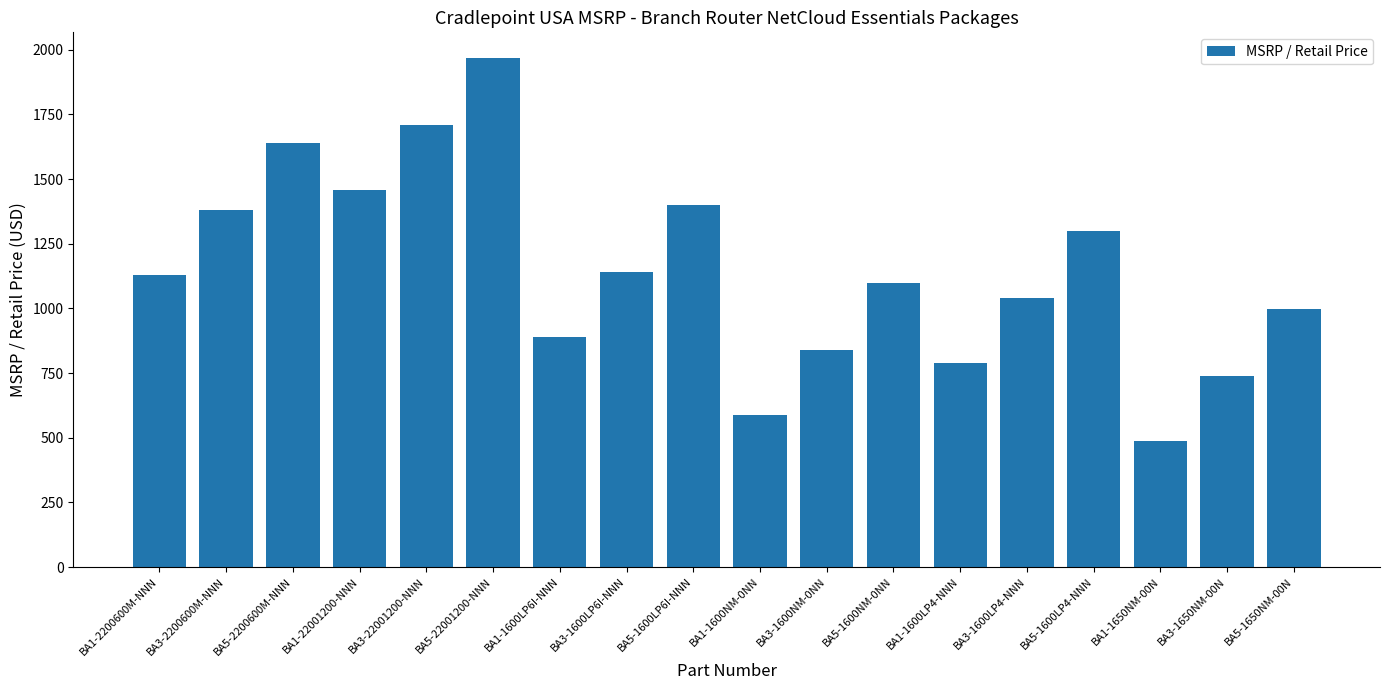

At which category does the chart reach its peak across all series?

BA5-22001200-NNN